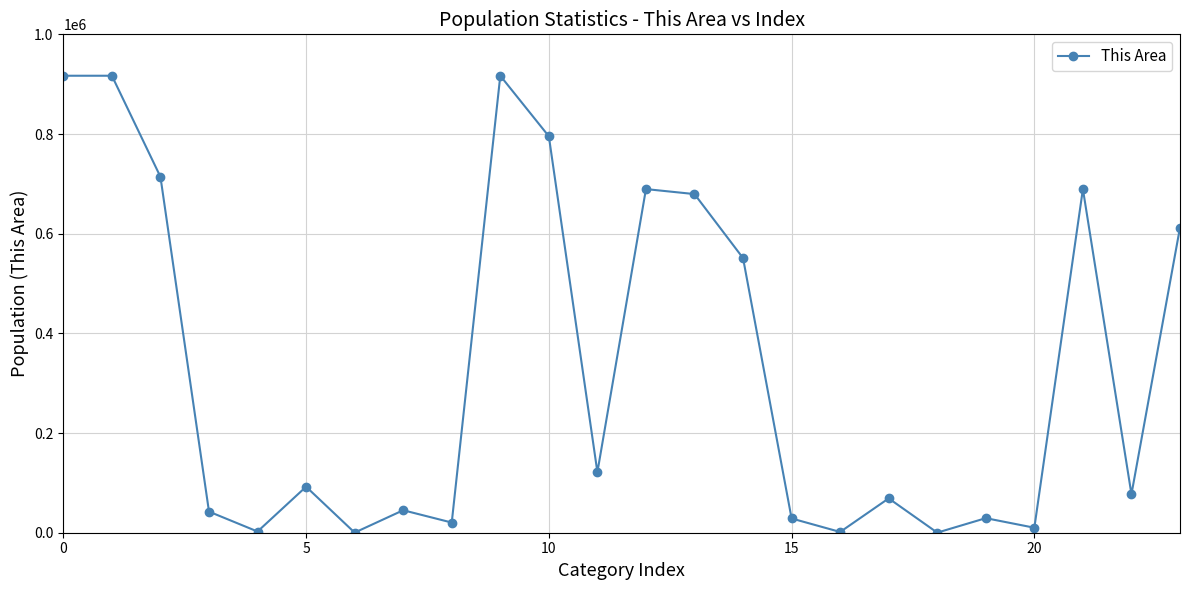

True or false: the data has more than 0 interior local peaks.

True